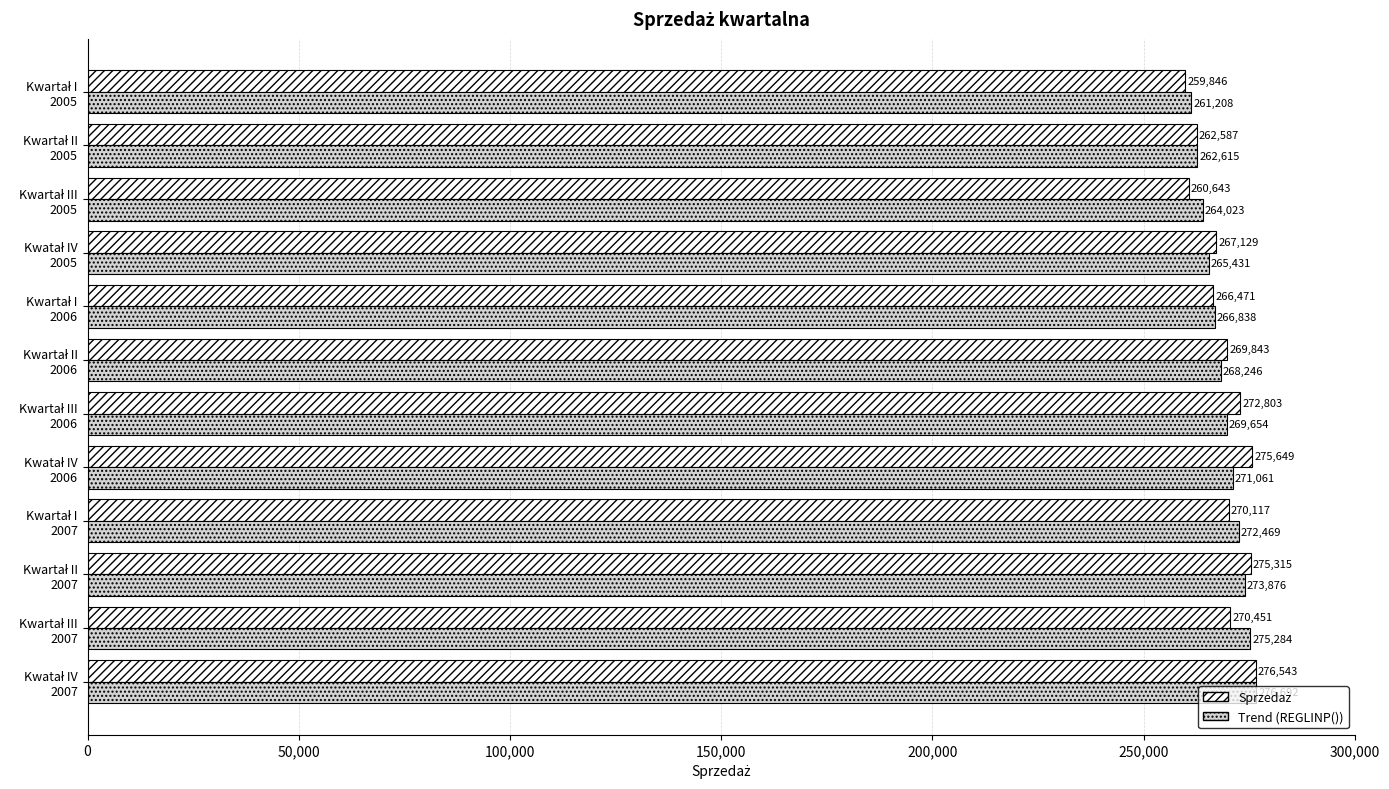

What is the average value of the Trend (REGLINP()) series?

268949.8